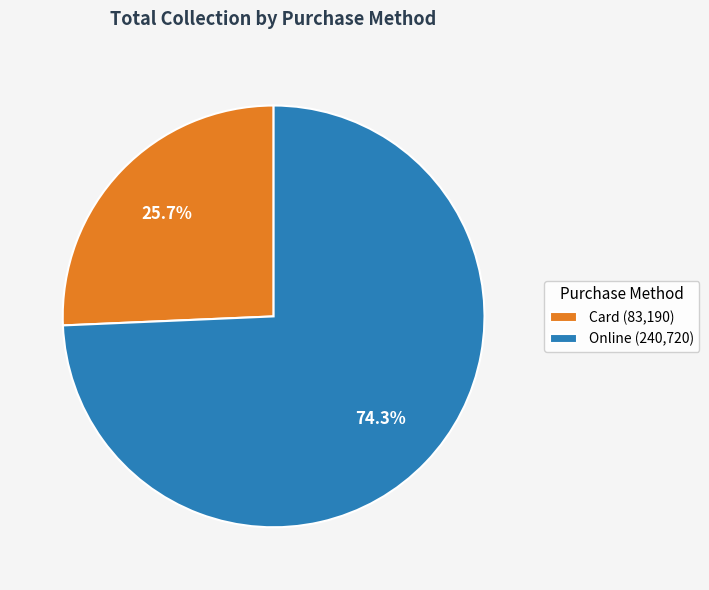

To the nearest percent, what is the average slice percentage?

50%